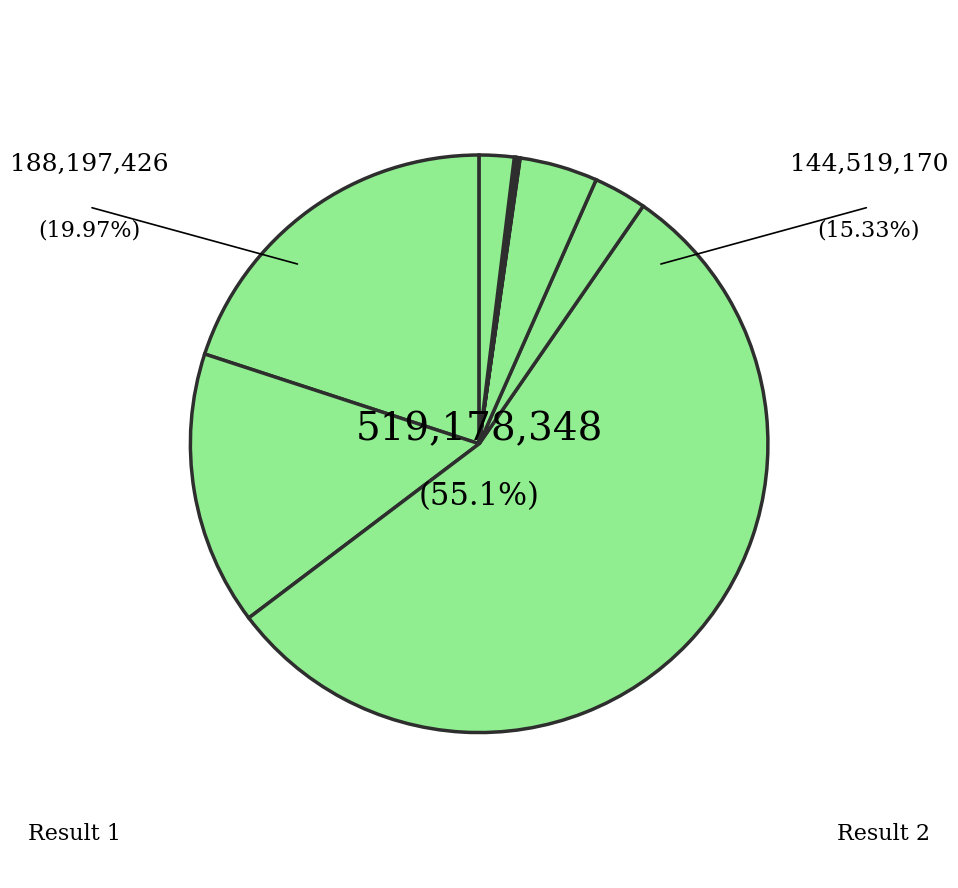

To the nearest percent, what is the difference between the largest and smallest slice percentages?

55%